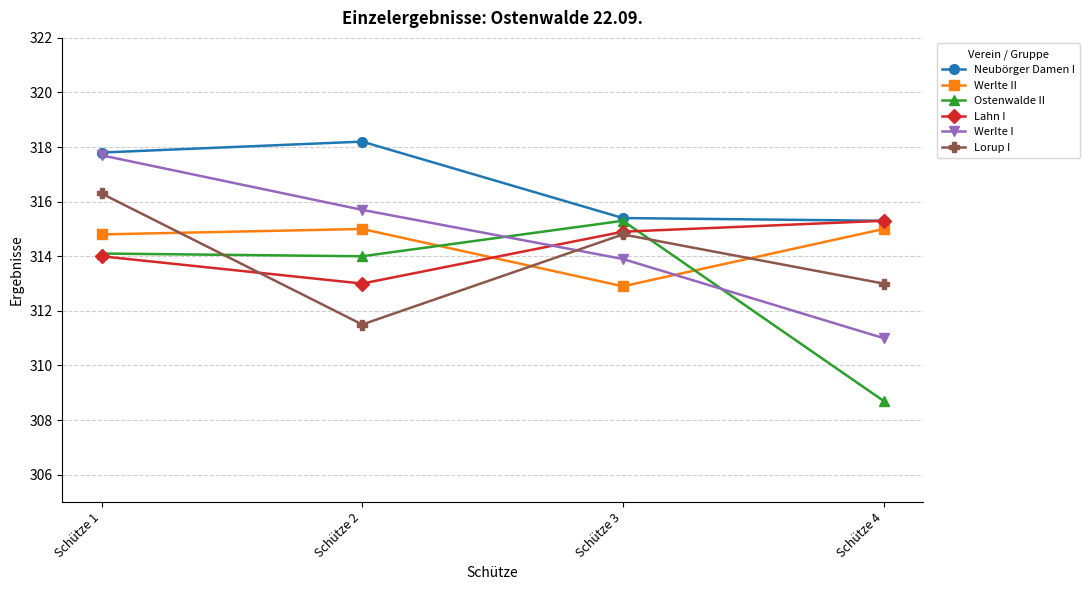

At which category is the sum across all series the highest?

Schütze 1